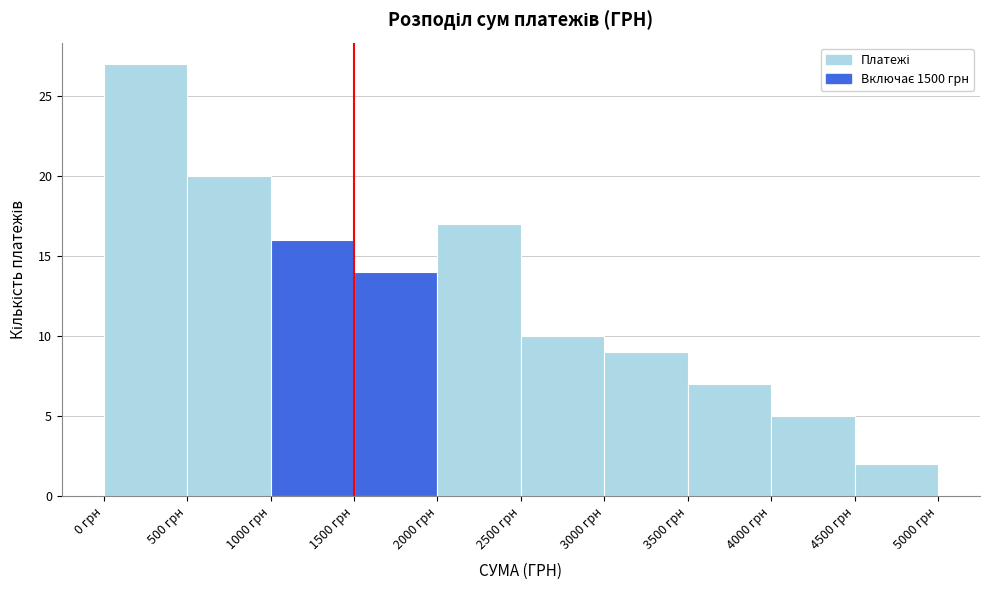

What is the height of the bar covering 1000 to 1500 on the x-axis? The values are not printed on the chart, so give them approximately, as read against the axis.

16